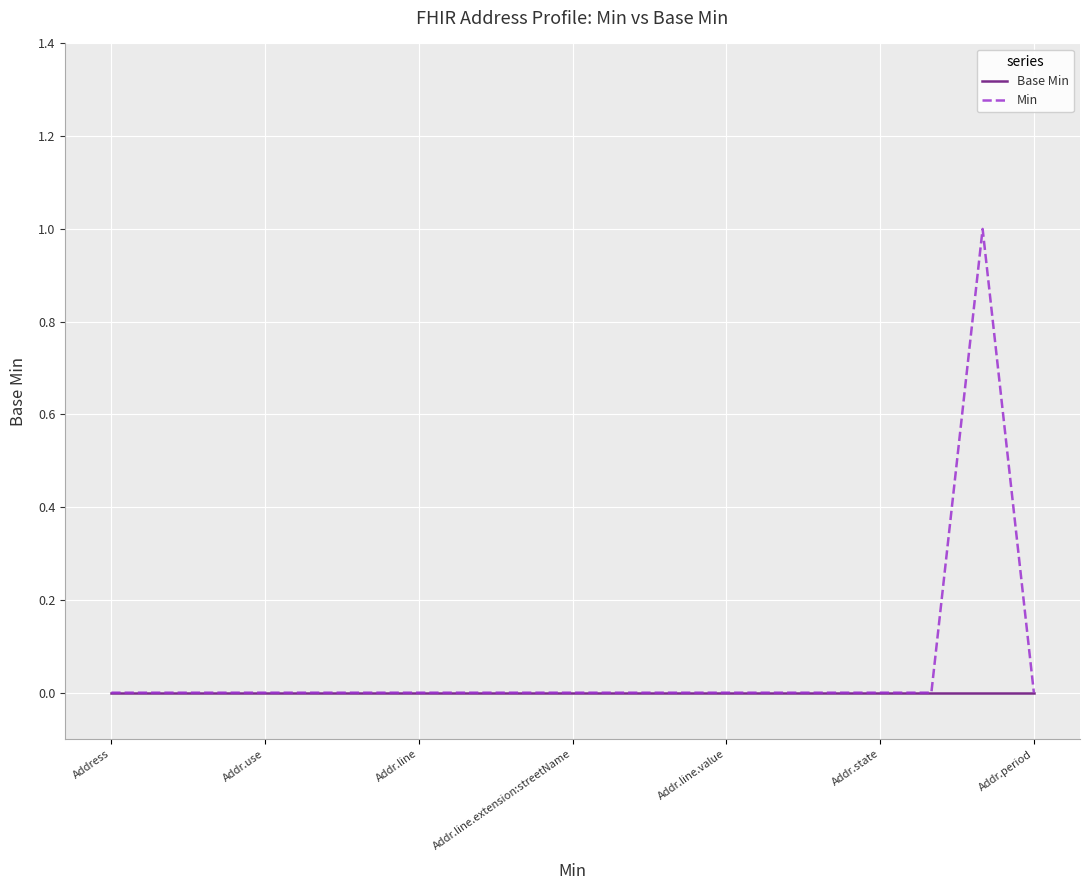

Rank the series by their maximum value, from lowest to highest.

Base Min, Min